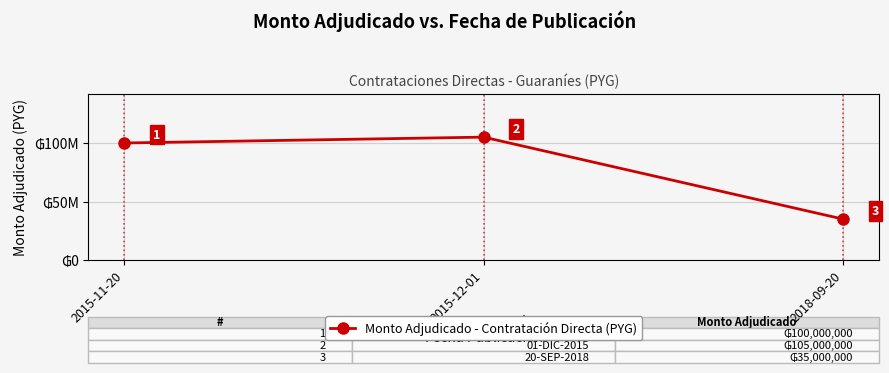

Does the chart have visible grid lines?

Yes